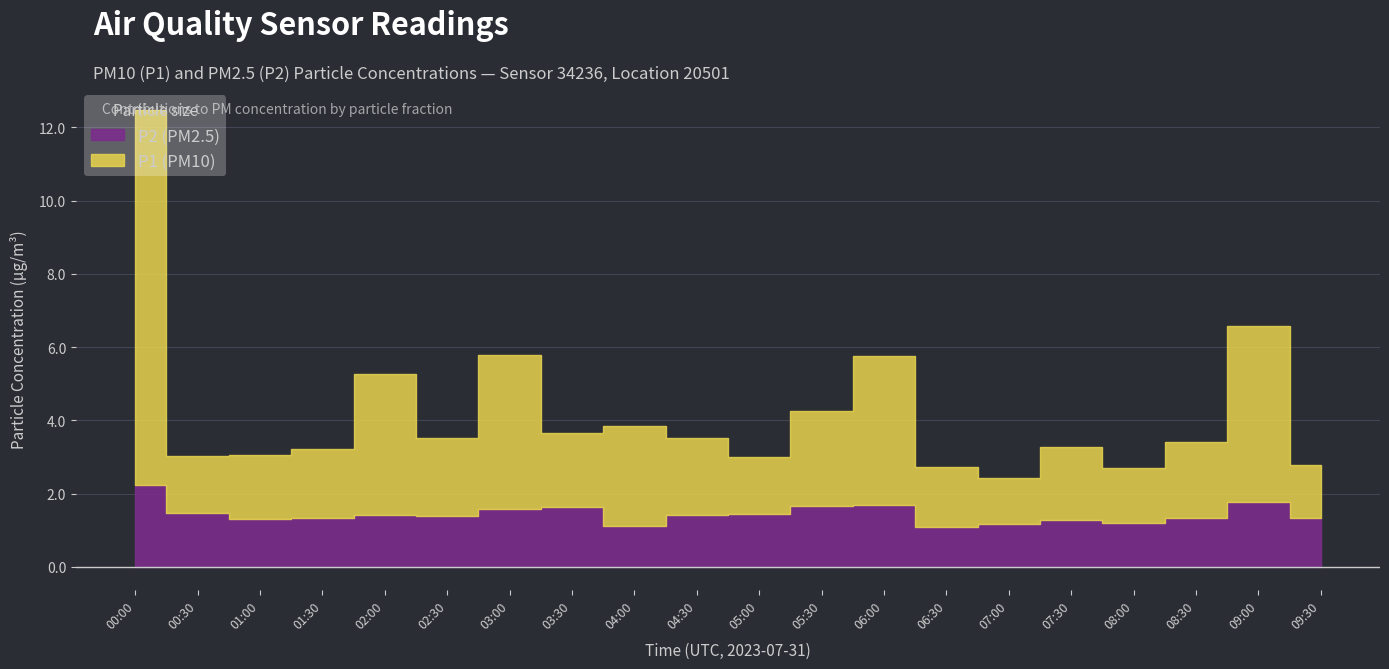

How many data points does each series have?

20